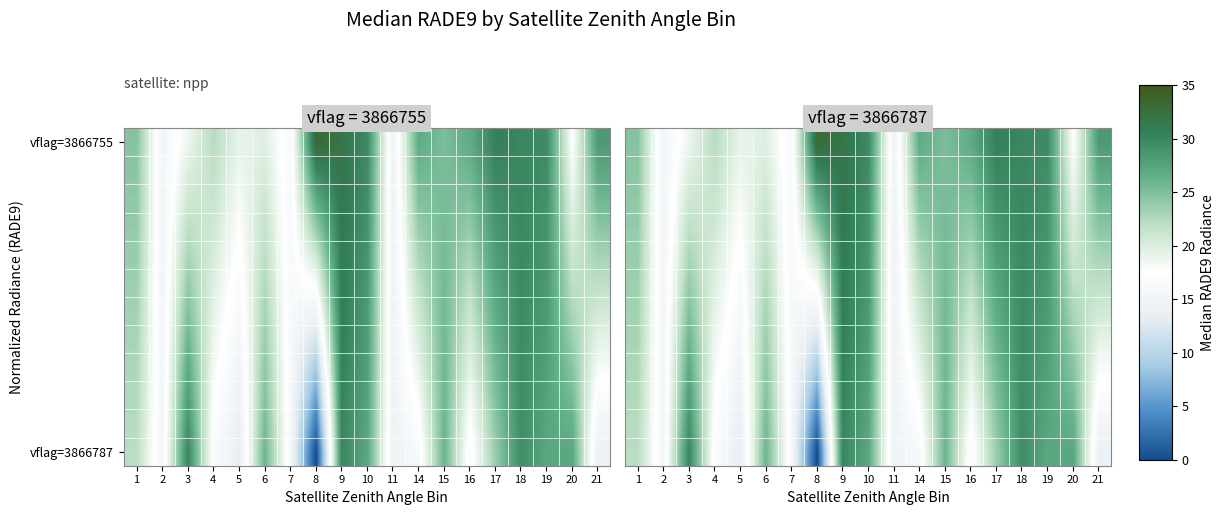

What is the approximate value of vflag=3866787 at 4?

16.7